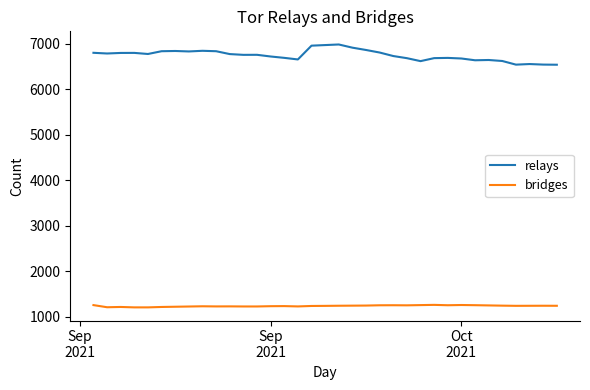

Which series has the largest total across all categories?

relays